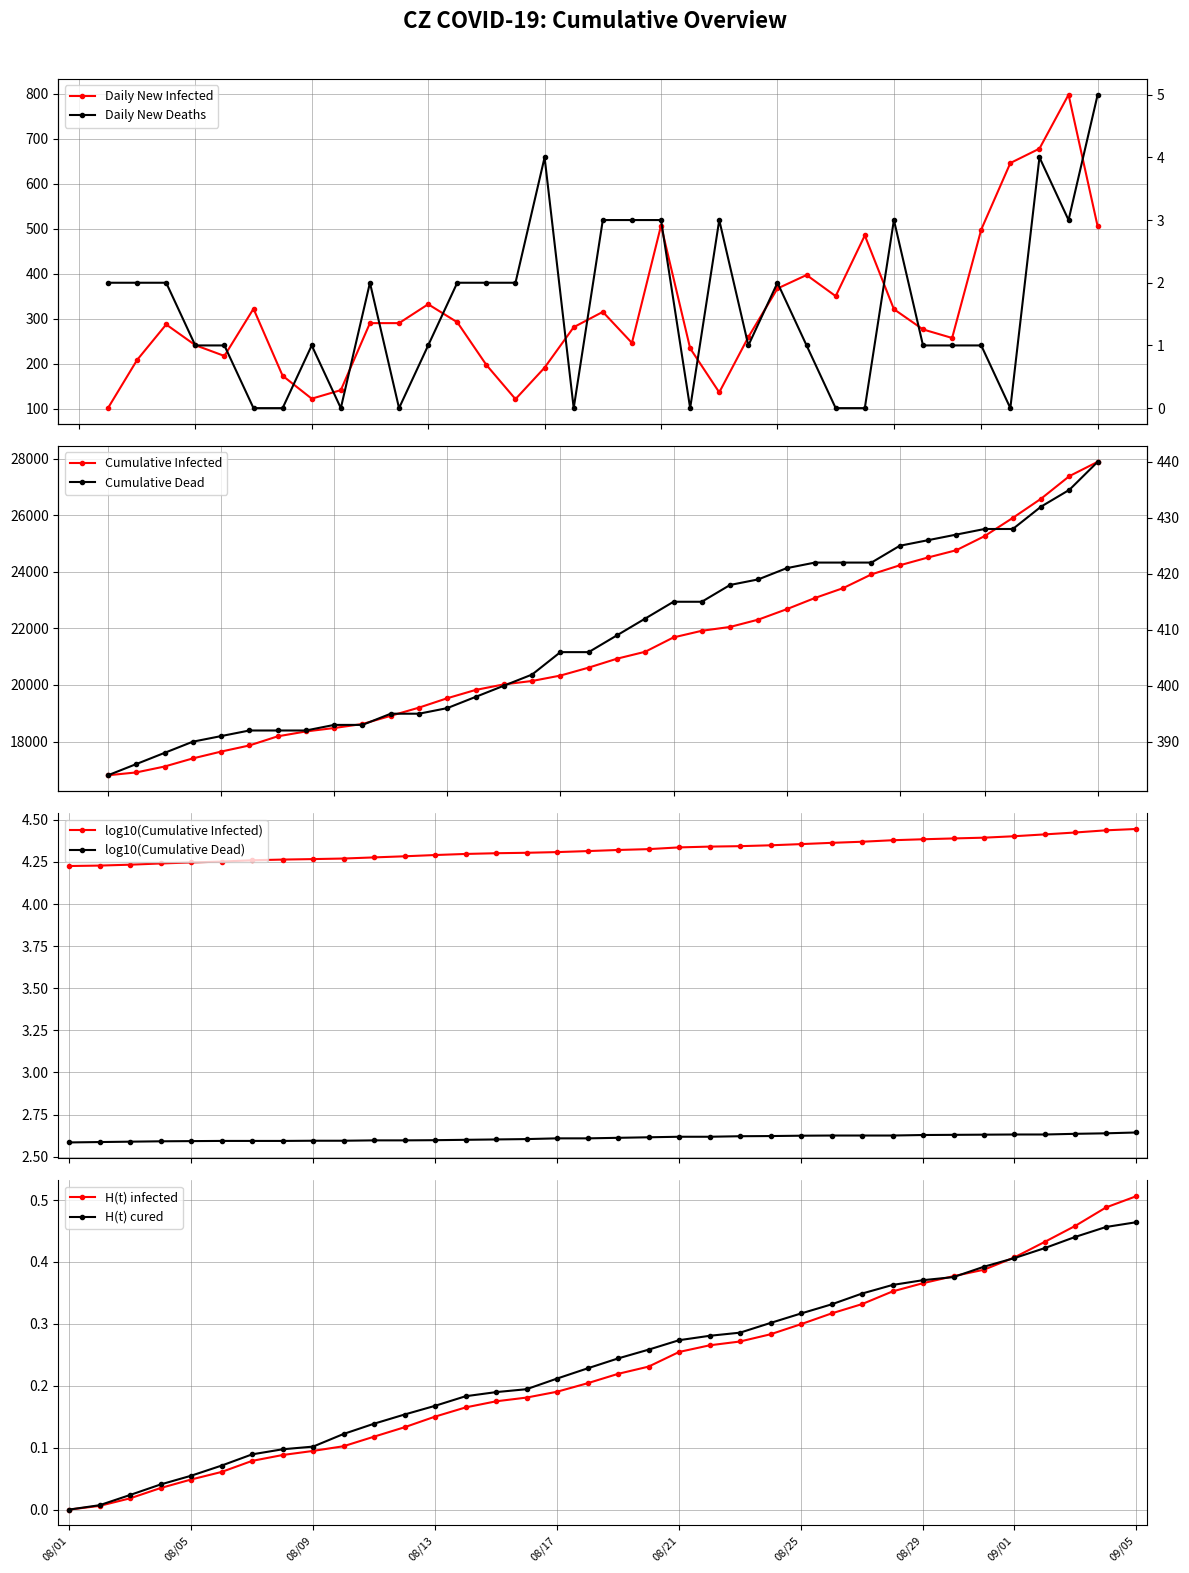

Which series has the largest total across all categories?

cumulative_infected